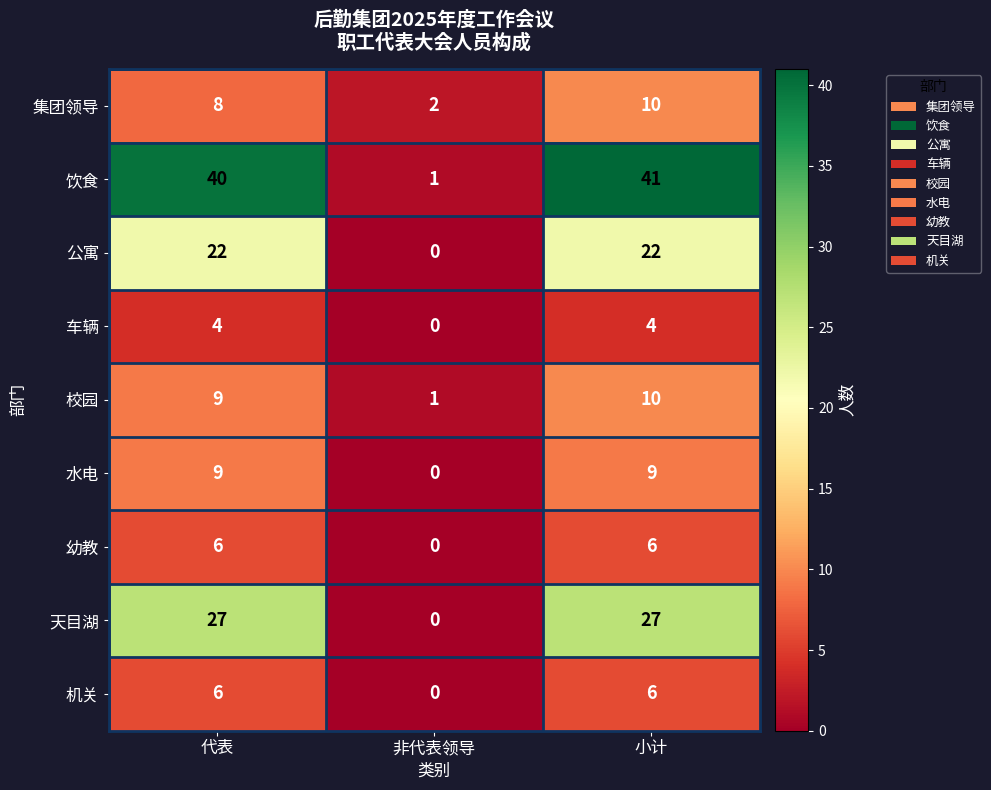

What is the total value across all series at 代表?

131